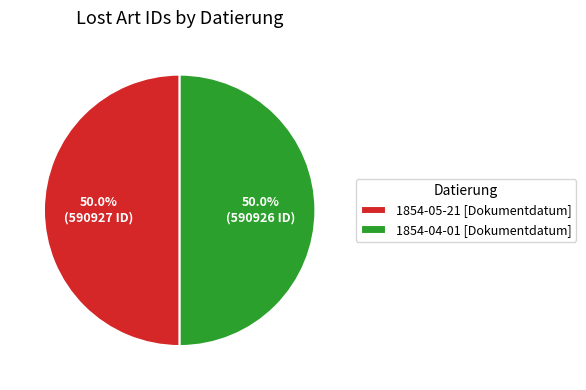

Count the number of slices in the pie.

2